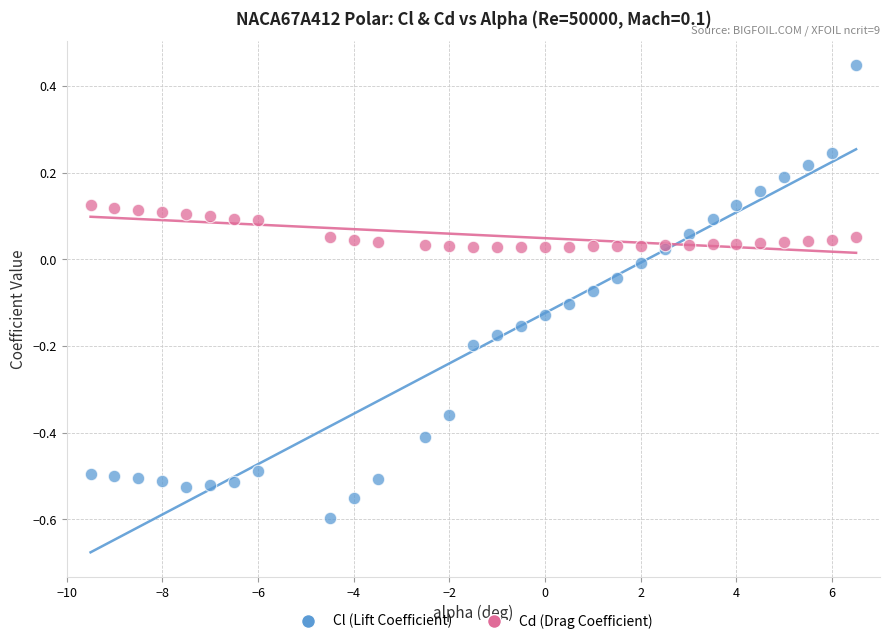

What is the X range (max minus min) for the scatter plot?

16.0